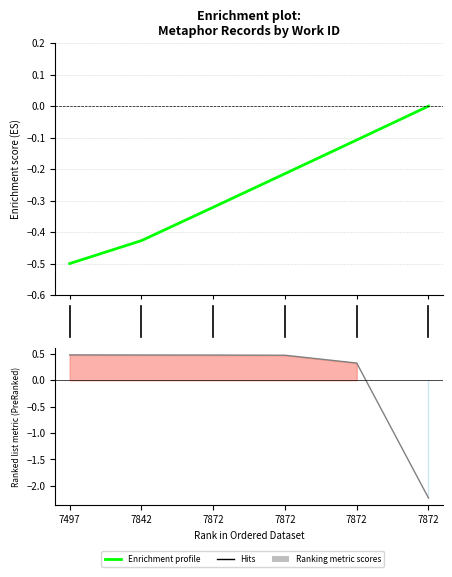

Does the chart display data point markers on the line(s)?

No